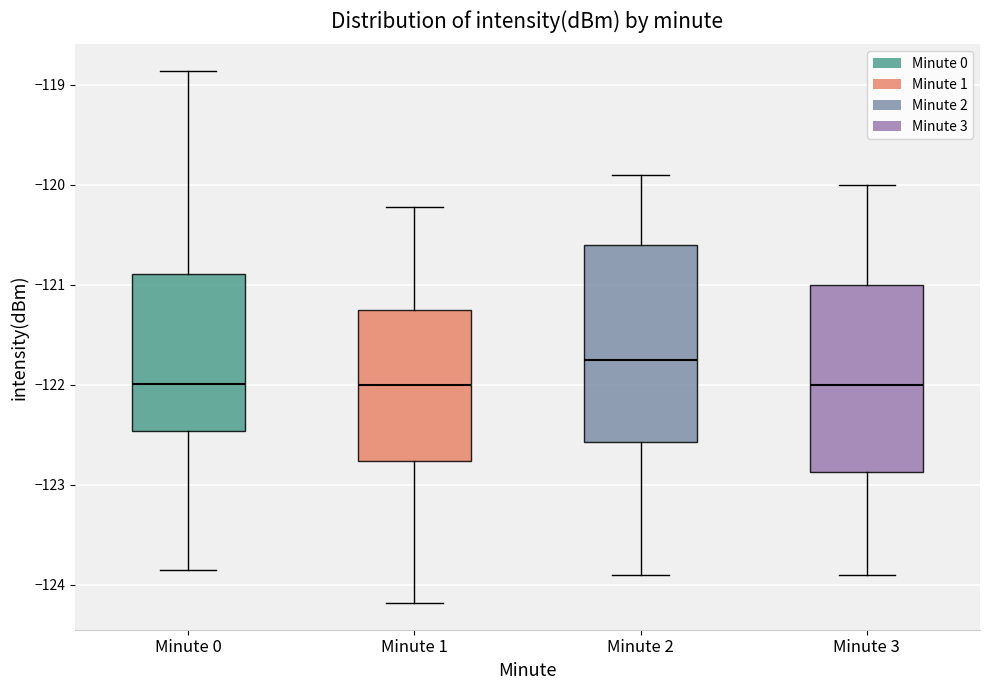

Where does the lower whisker of the box for Minute 3 end on the y-axis? The values are not printed on the chart, so give them approximately, as read against the axis.

-123.9